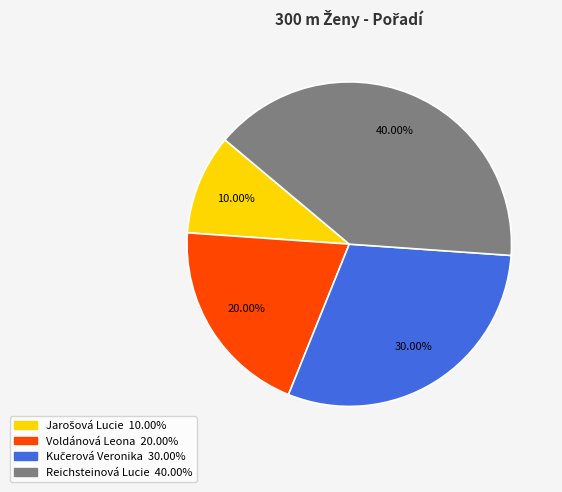

Which category has the biggest portion of the pie?

Reichsteinová Lucie